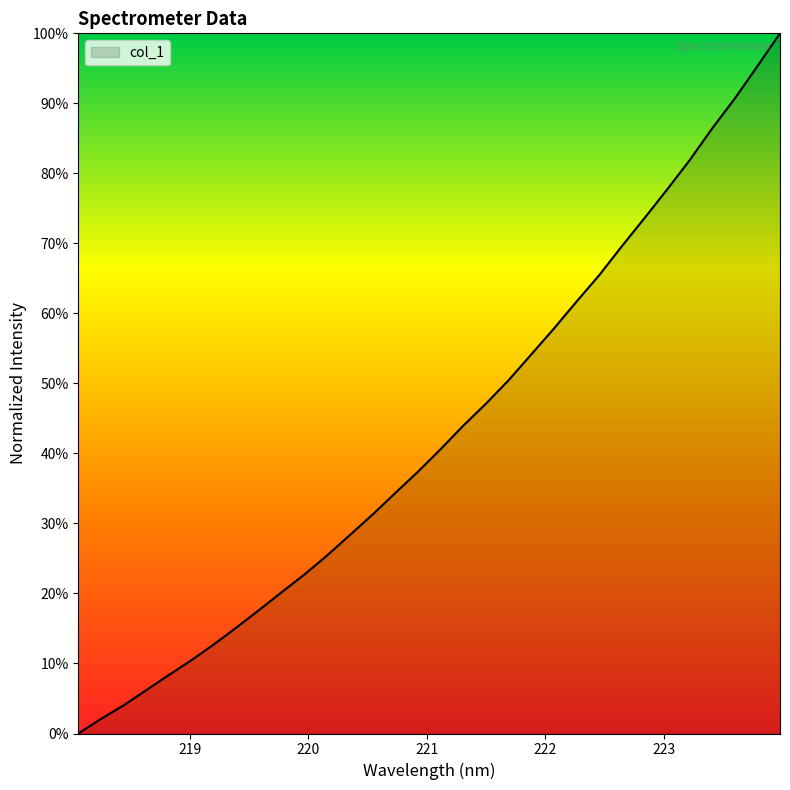

What is the difference between the maximum and minimum values?

100.0